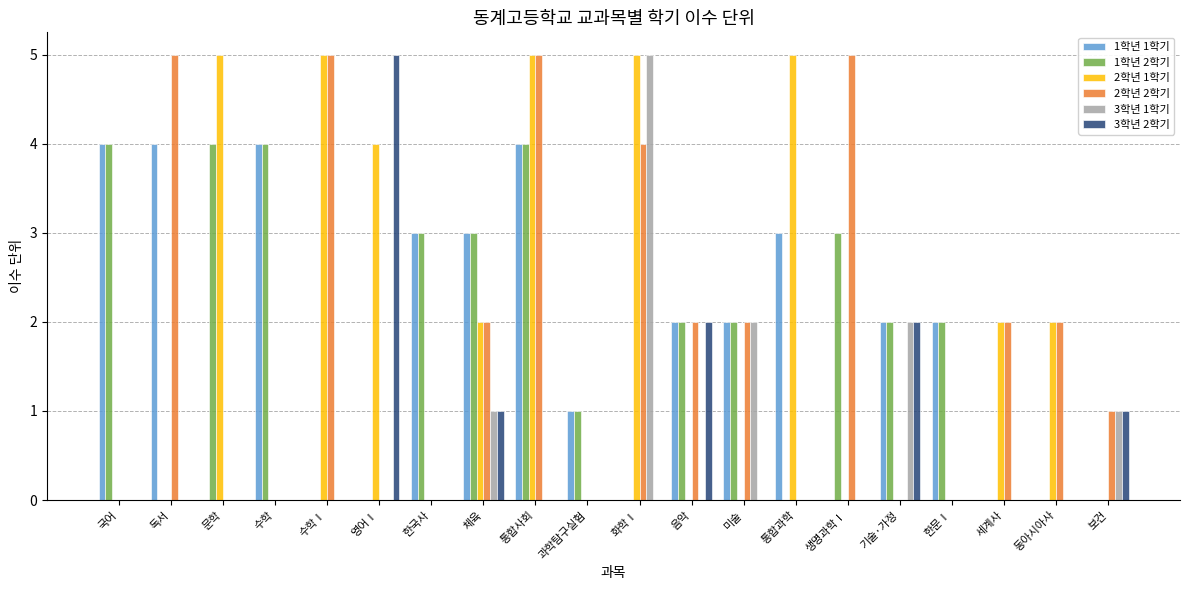

Is it true that 1학년 2학기 equals 2 at 세계사?

False